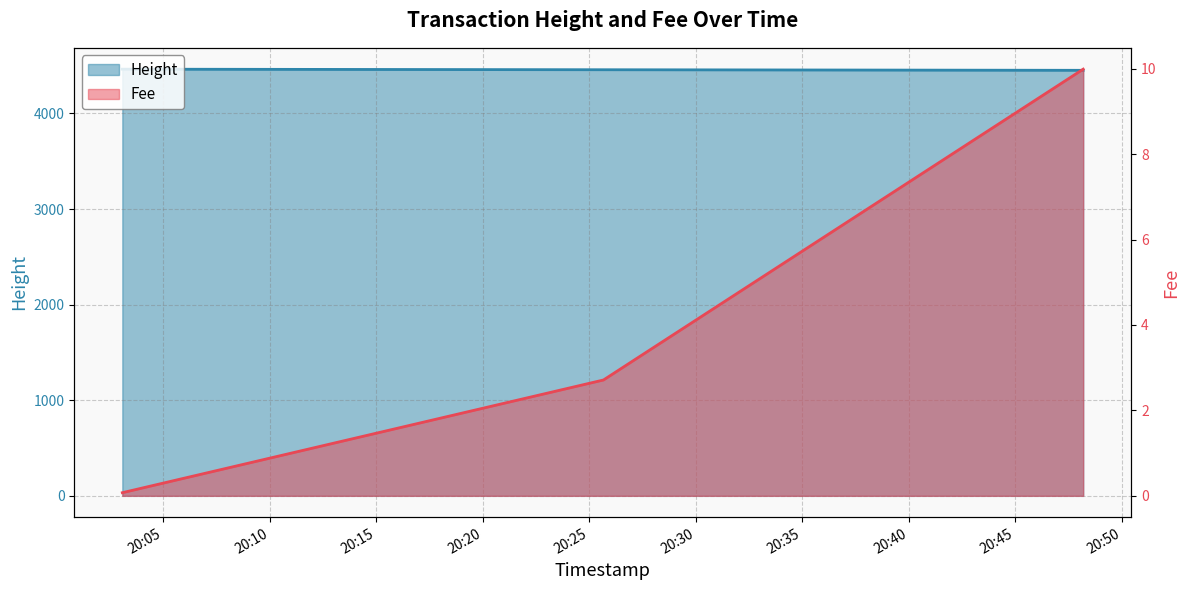

What is the average value of the Height series?

4457.0